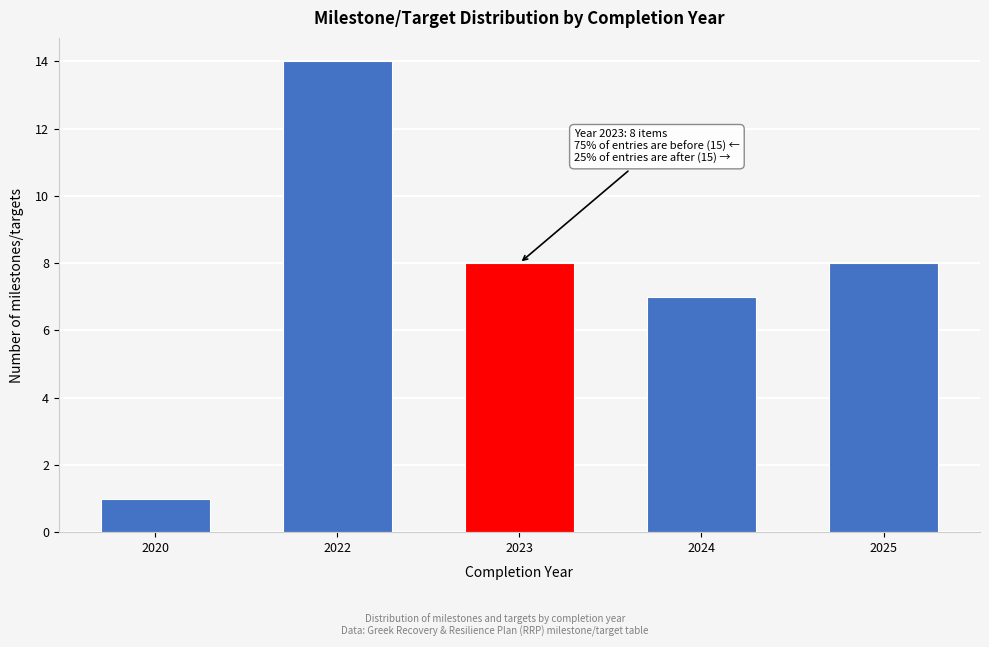

Reading right to left, what are all the values shown in this chart?

8	7	8	14	1